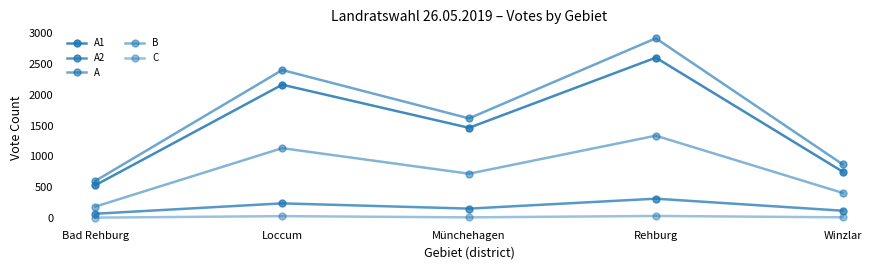

The A1 series shows 1026 at Winzlar. True or false?

False